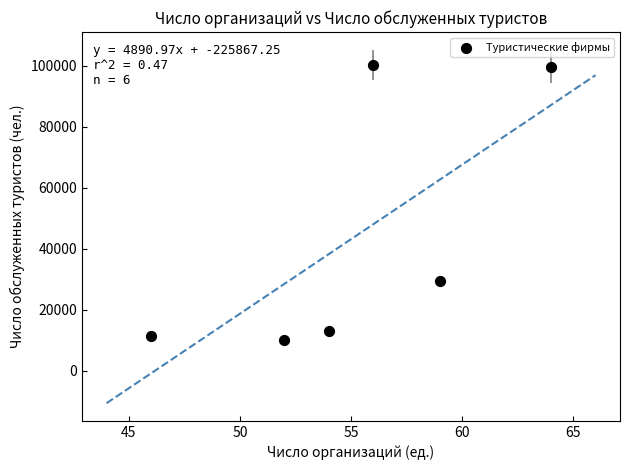

What Y value in the scatter plot is closest to 55200?

29466